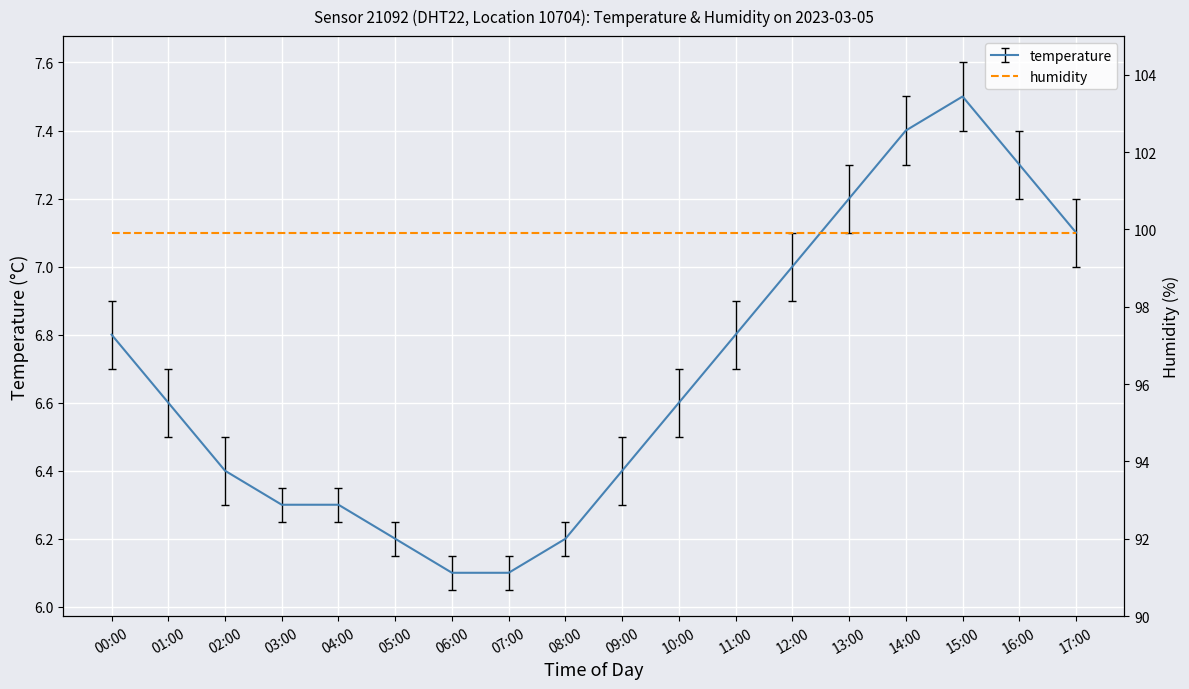

Which has a higher value, 08:00 or 13:00?

13:00